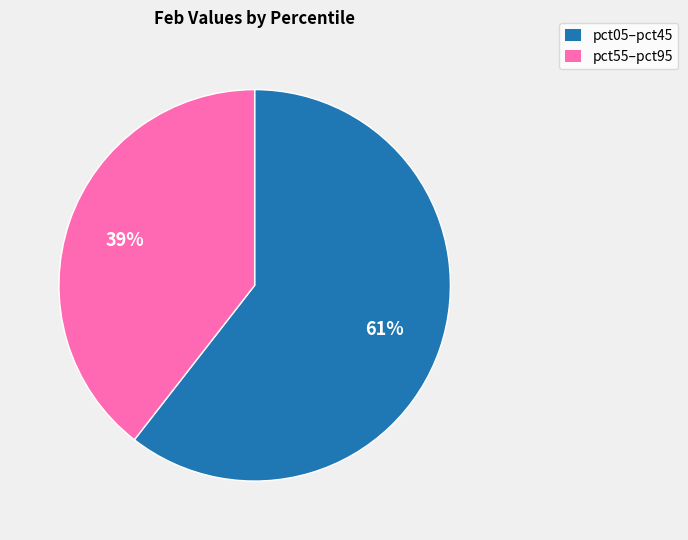

How many segments does this pie chart have?

2